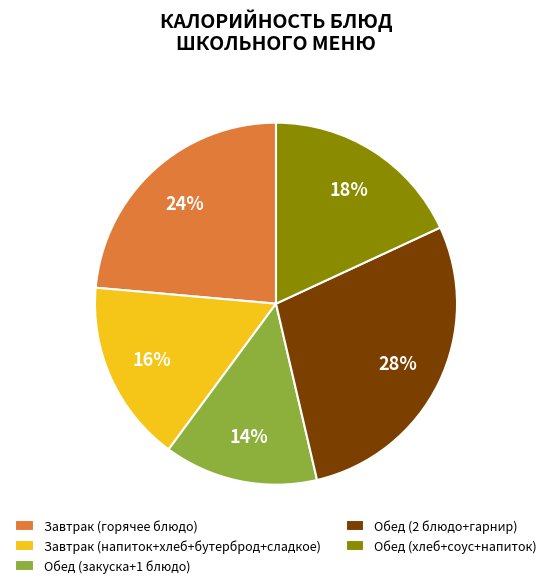

To the nearest percent, what portion does Обед (закуска+1 блюдо) represent?

14%